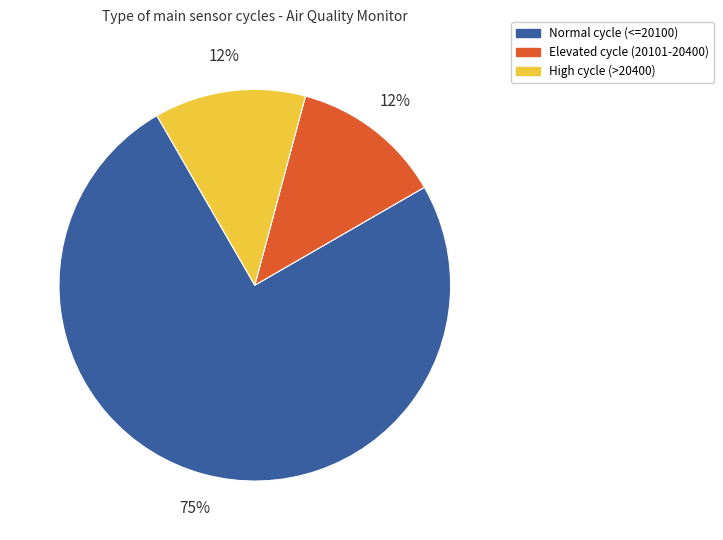

Is the sum of High cycle (>20400) and Normal cycle (<=20100) greater than half?

Yes